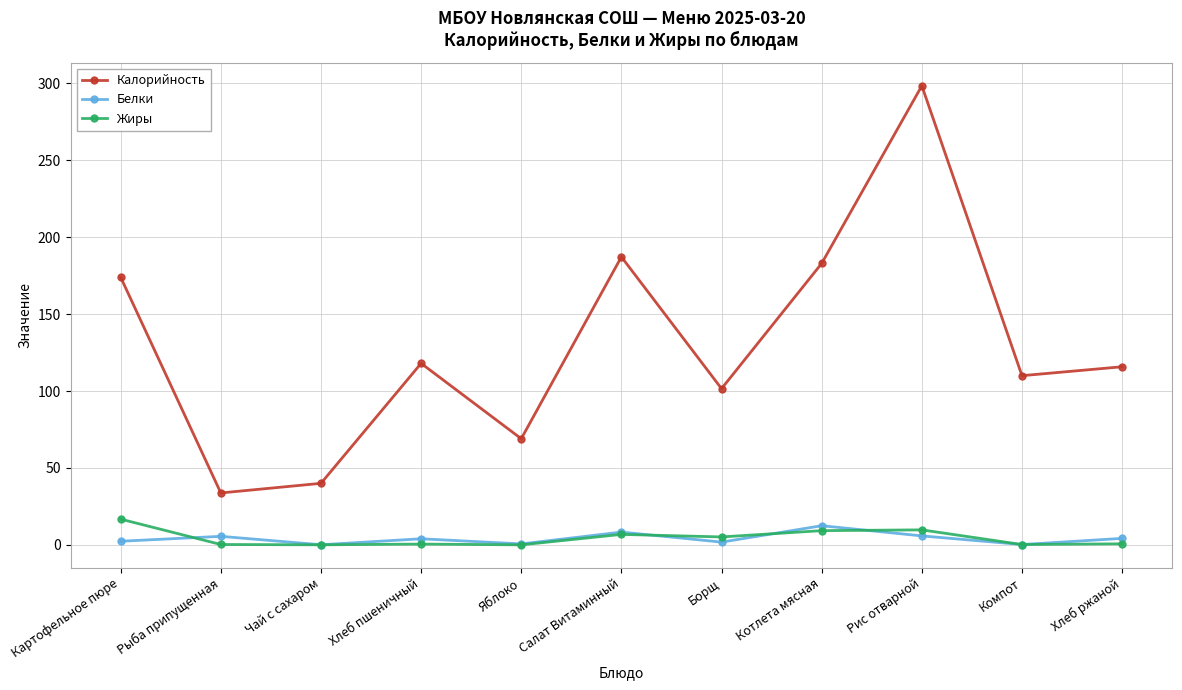

How many series are shown in this chart?

3